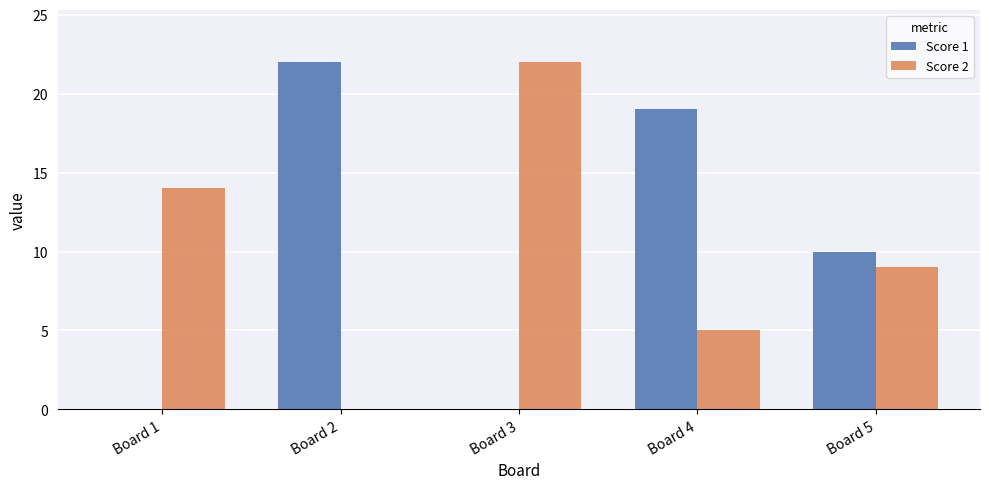

At which label is Score 2 closest to 11?

Board 5